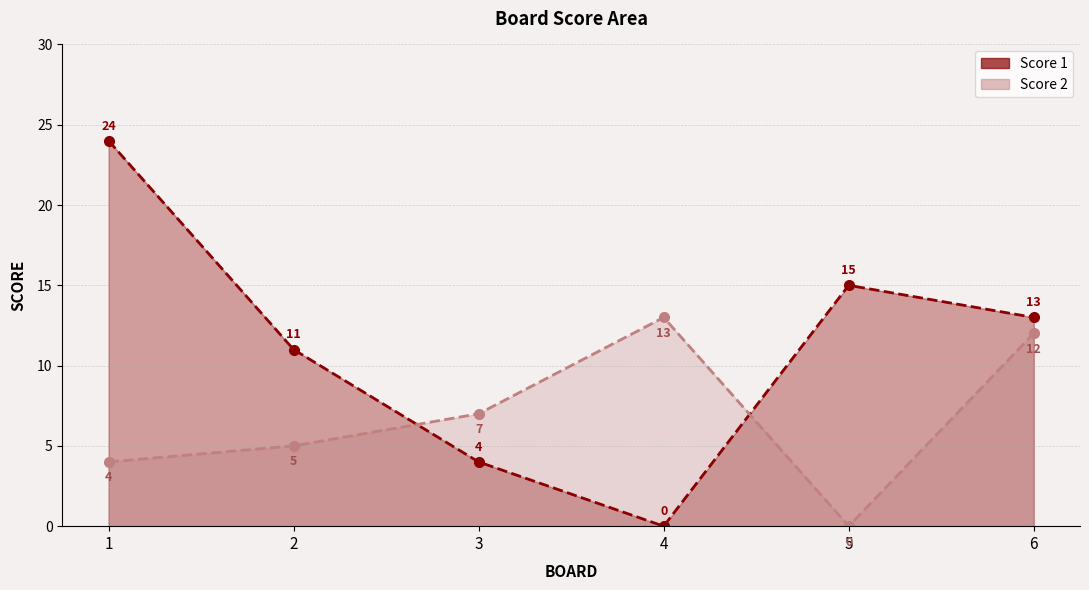

True or false: Score 2 has more than 2 interior local peaks.

False